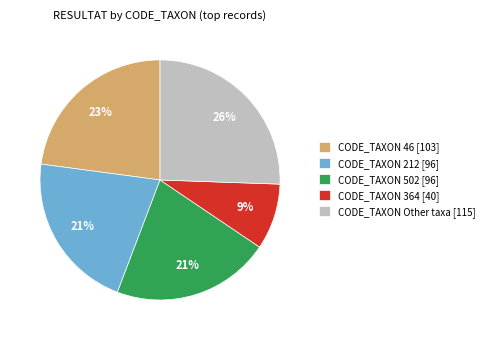

How many segments does this pie chart have?

5